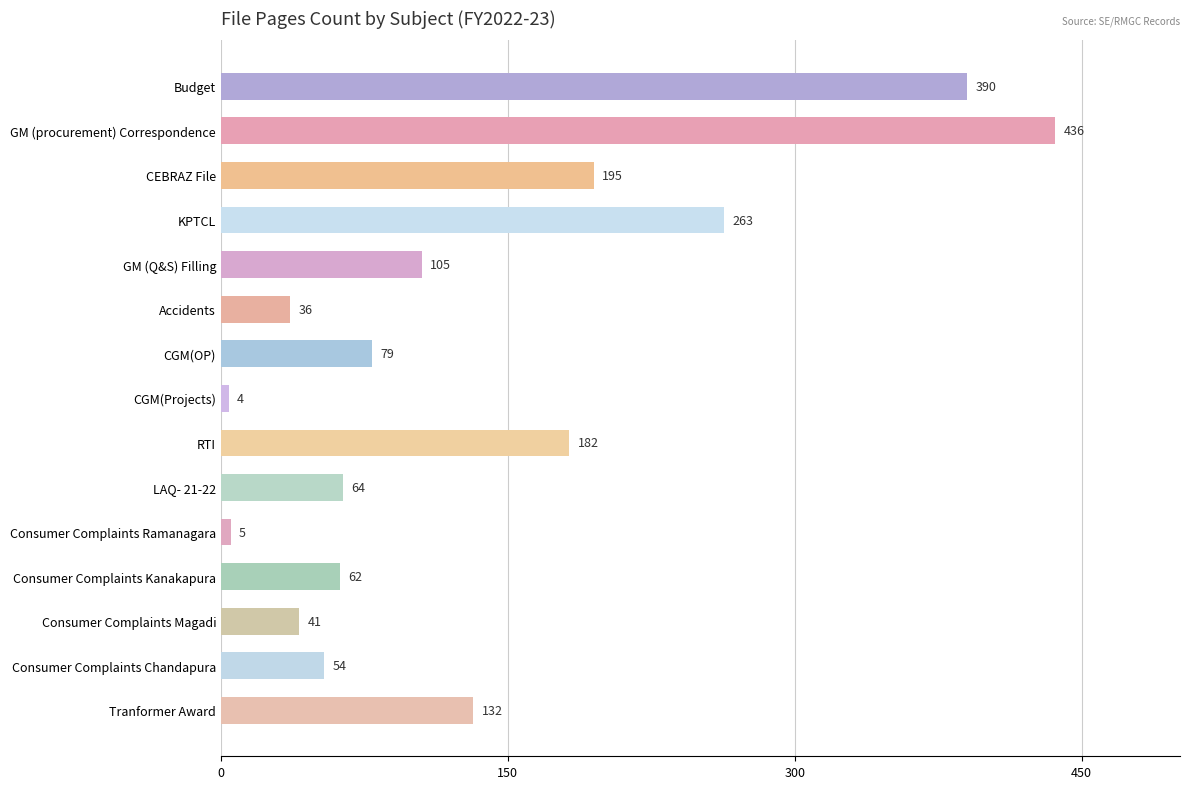

List the labels in order of value, smallest first.

CGM(Projects), Consumer Complaints Ramanagara, Accidents, Consumer Complaints Magadi, Consumer Complaints Chandapura, Consumer Complaints Kanakapura, LAQ- 21-22, CGM(OP), GM (Q&S) Filling, Tranformer Award, RTI, CEBRAZ File, KPTCL, Budget, GM (procurement) Correspondence